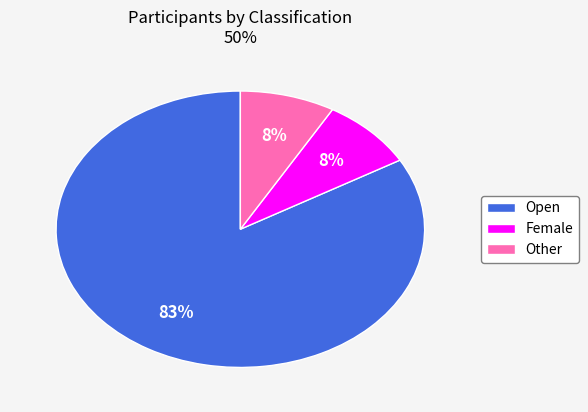

What is the largest slice in the pie chart?

Open